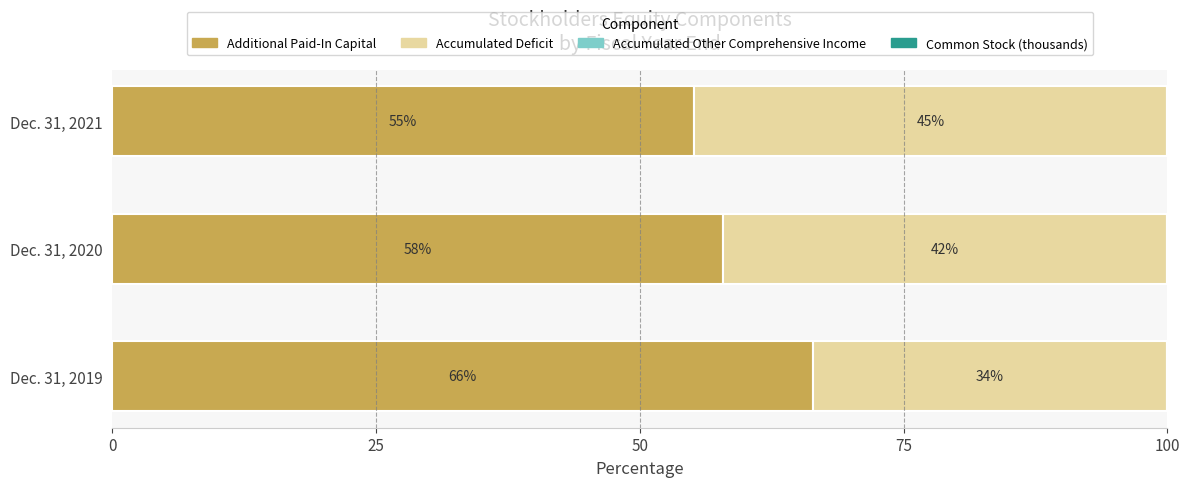

At which label is Additional Paid-In Capital closest to 60?

Dec. 31, 2020